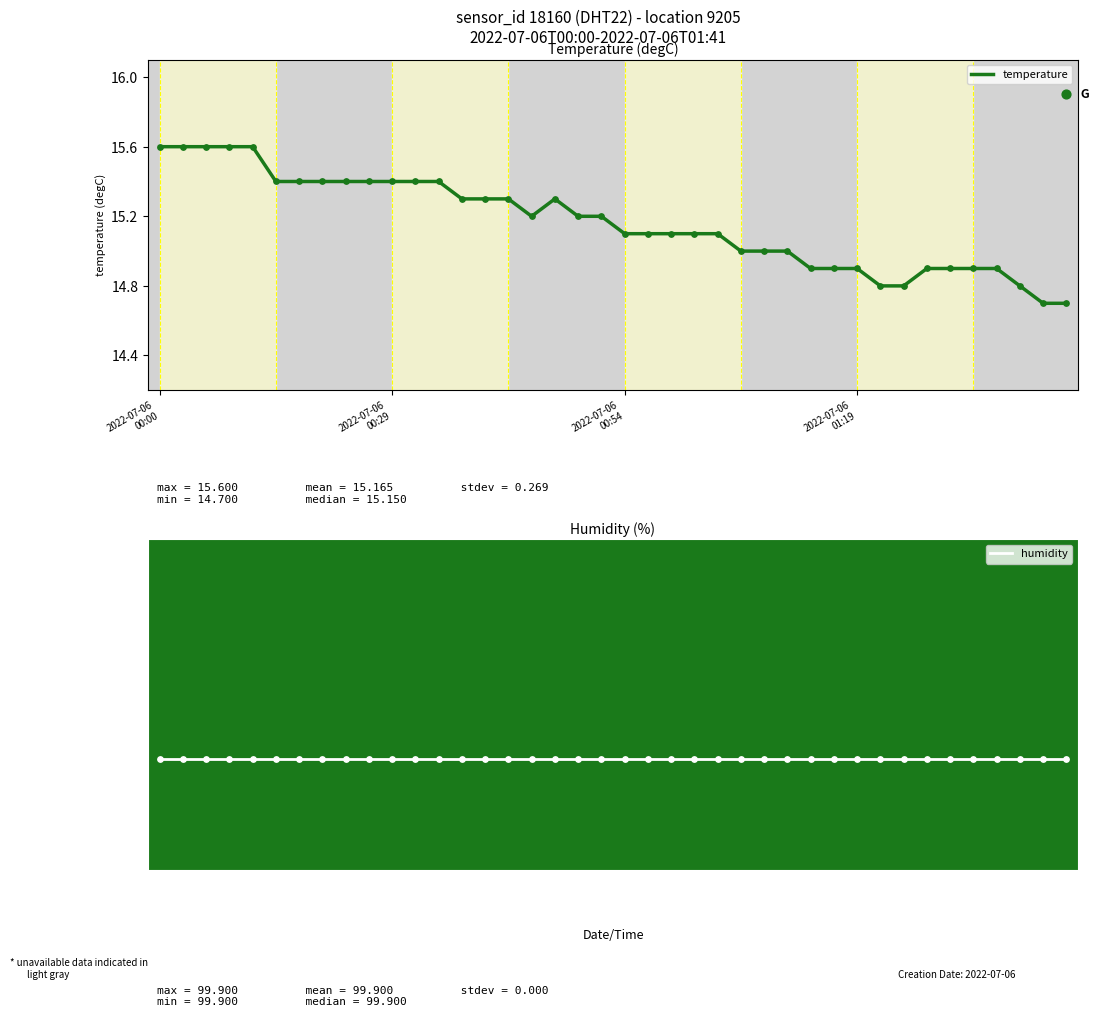

Which series contains the lowest Y value?

temperature